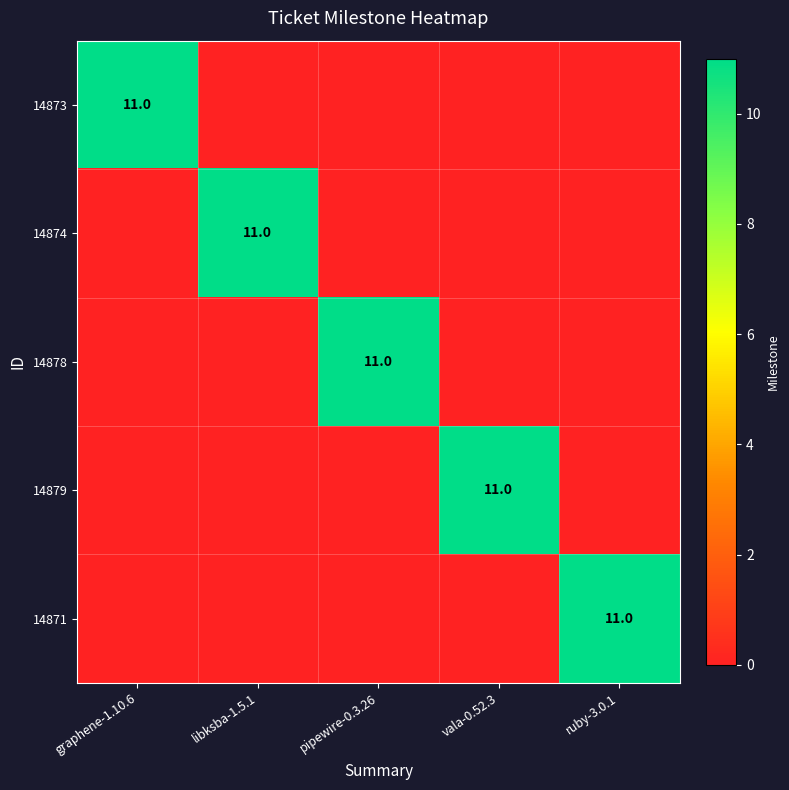

What is the difference between the highest and lowest values at libksba-1.5.1?

11